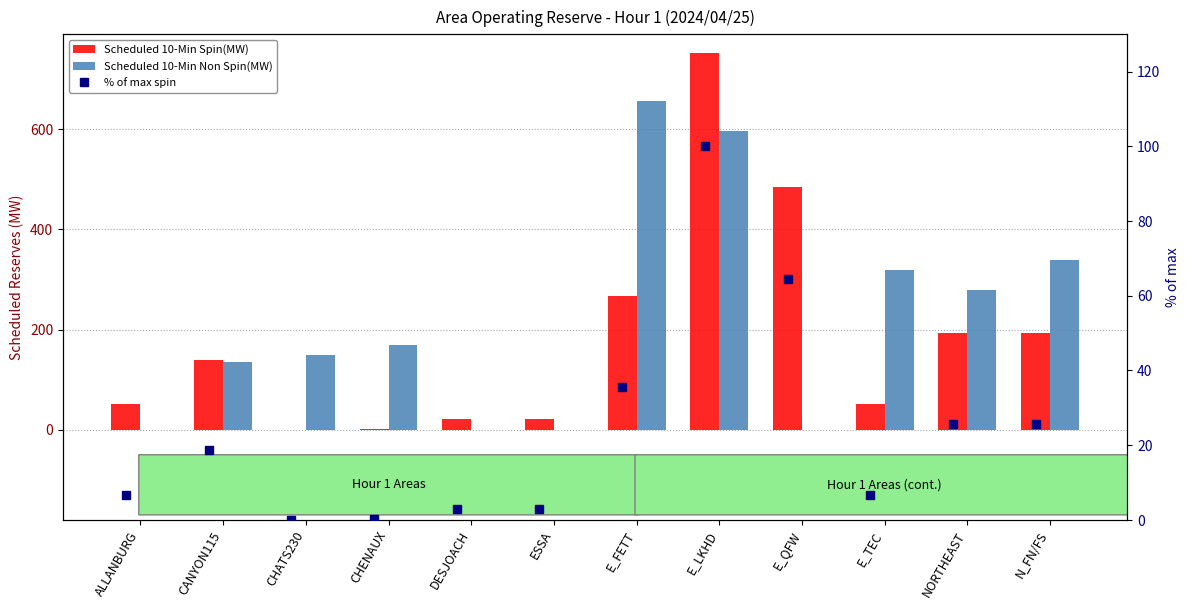

Which series has the widest spread of values?

Scheduled 10-Min Spin(MW)